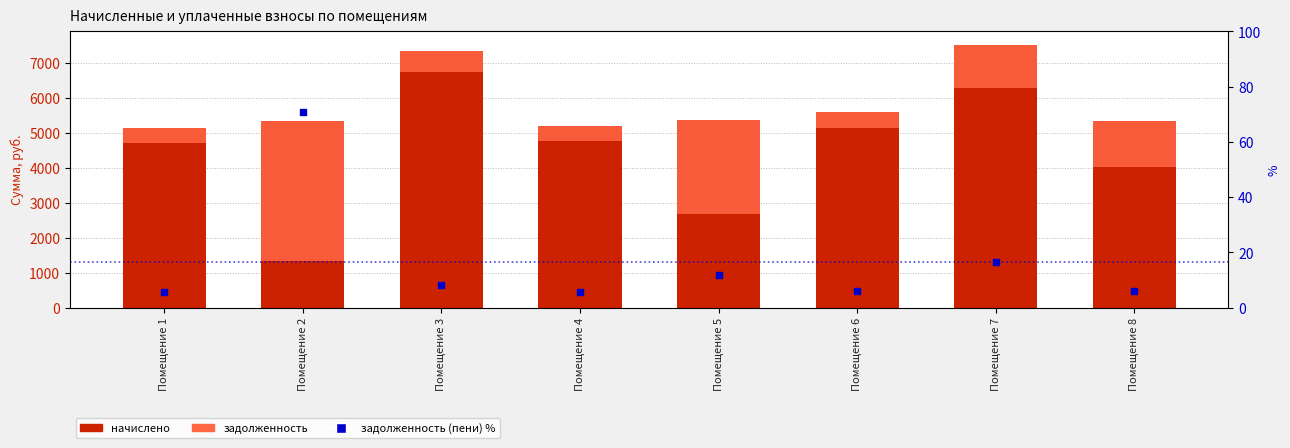

What is the total value across all series at Помещение 1?

5567.6